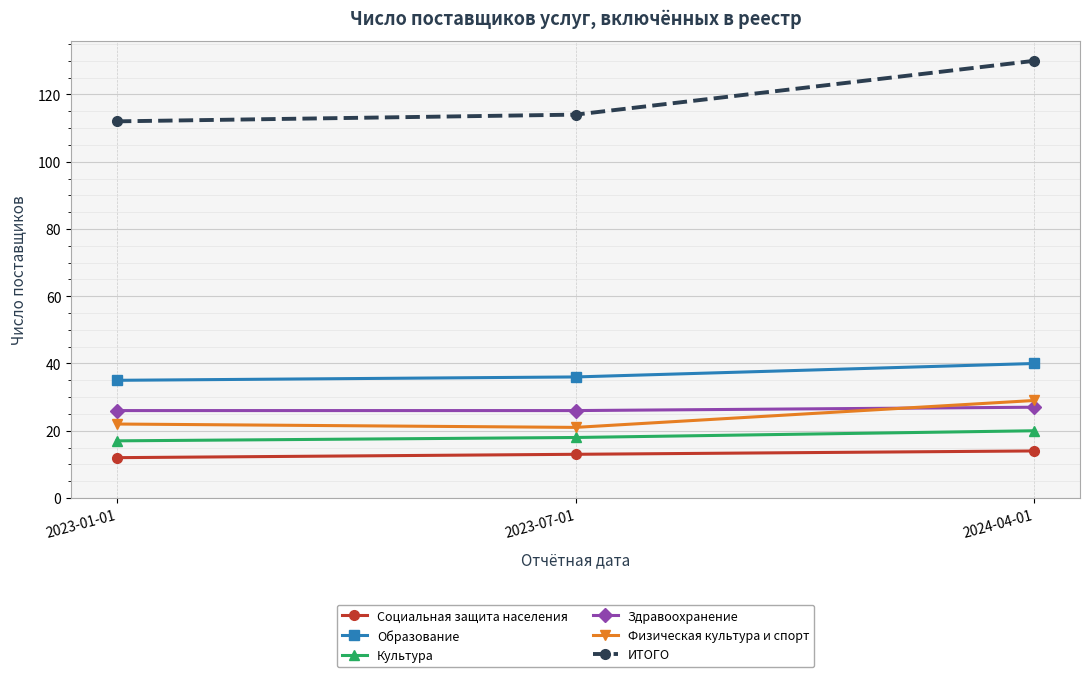

What is the sum of all Здравоохранение values?

79